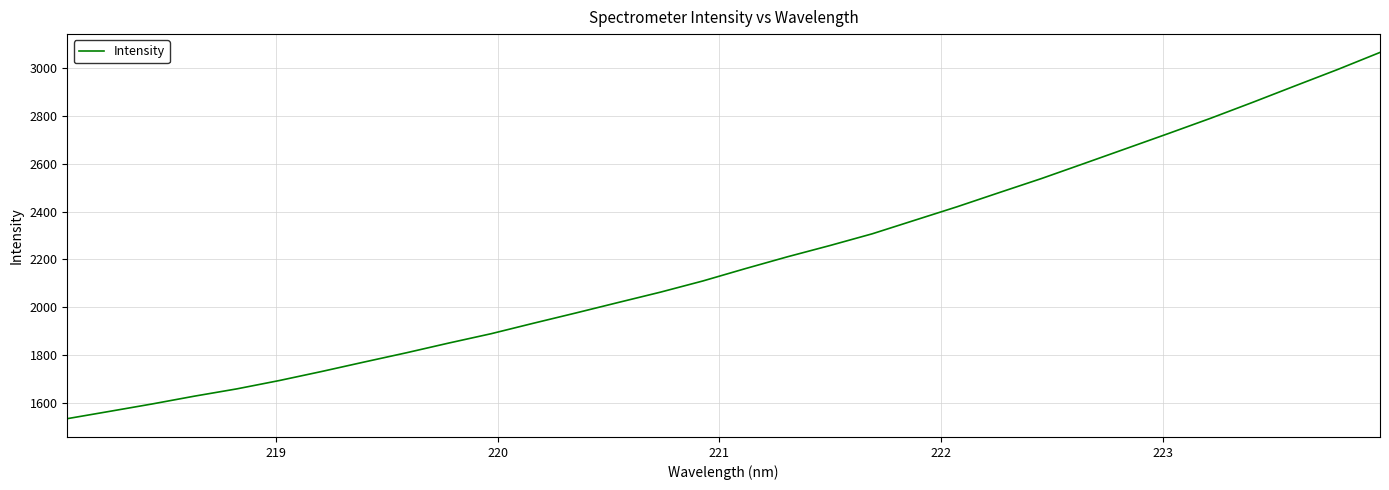

What is the average value?

2193.3